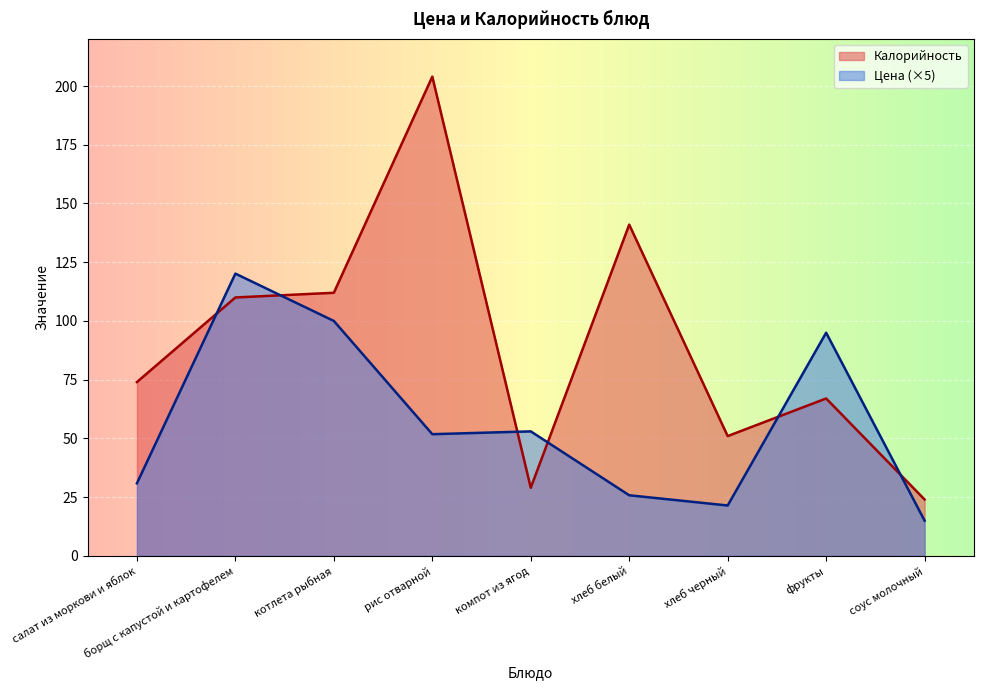

In Калорийность, how many points are lower than both neighbors (excluding endpoints)?

2